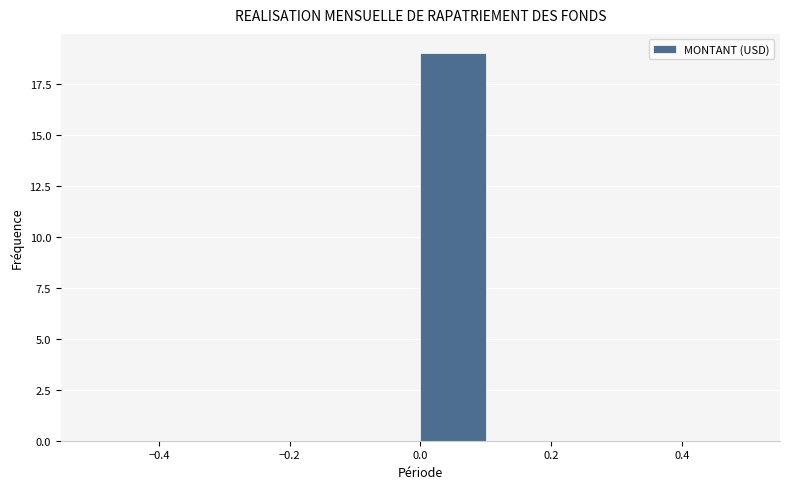

What is the height of the bar covering 0.0 to 0.1 on the x-axis? The values are not printed on the chart, so give them approximately, as read against the axis.

19